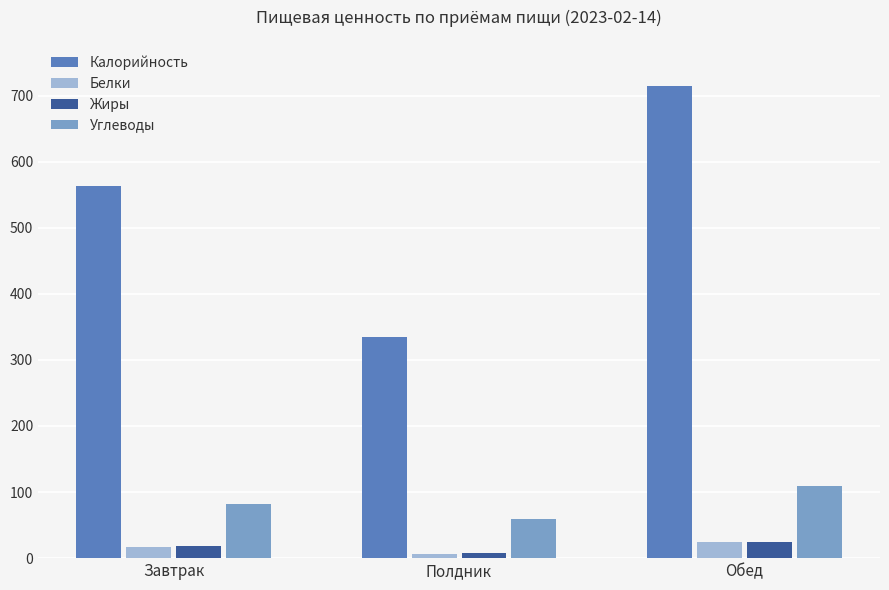

What is the minimum value shown in the chart?

6.3